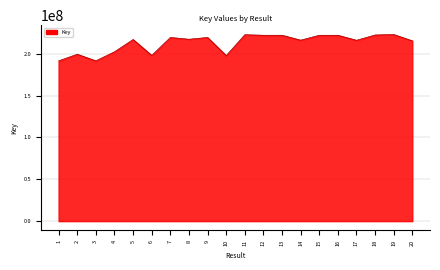

What is the difference between the maximum and minimum values?

31412984